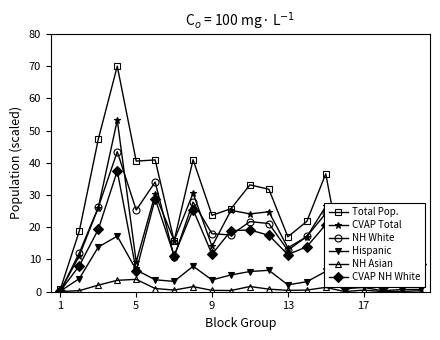

Rank the series by their maximum value, from highest to lowest.

Total Pop., CVAP Total, NH White, CVAP NH White, Hispanic, NH Asian